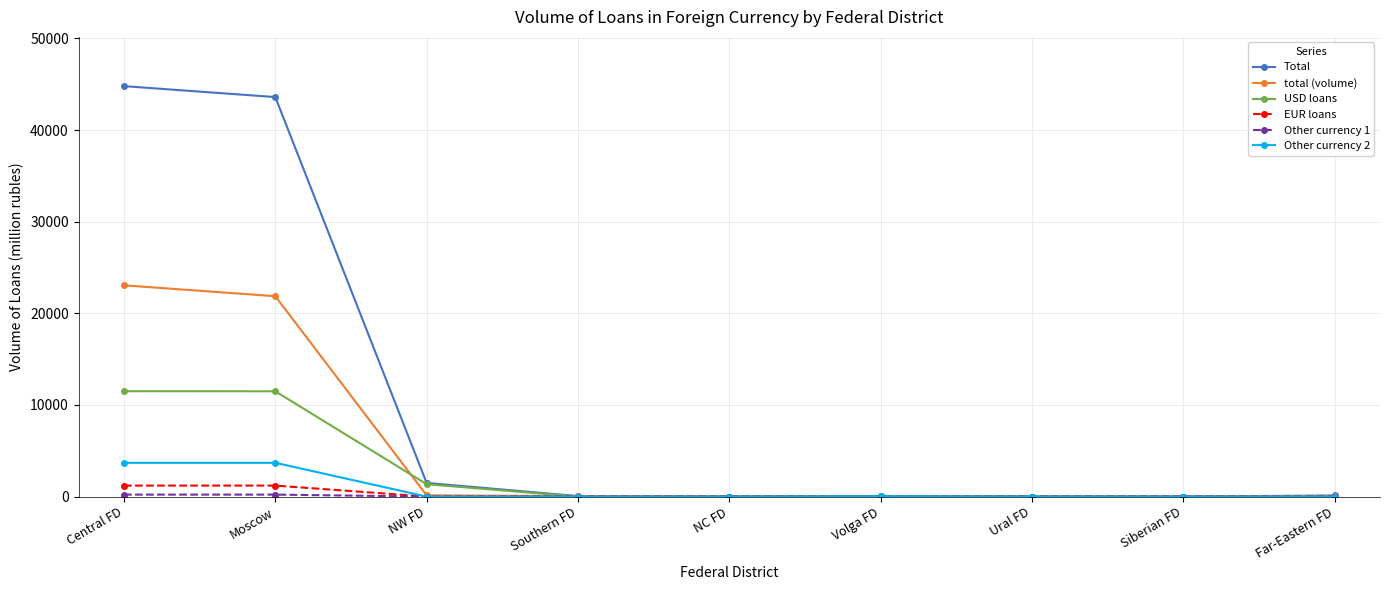

What is the highest value of the EUR loans series?

1202